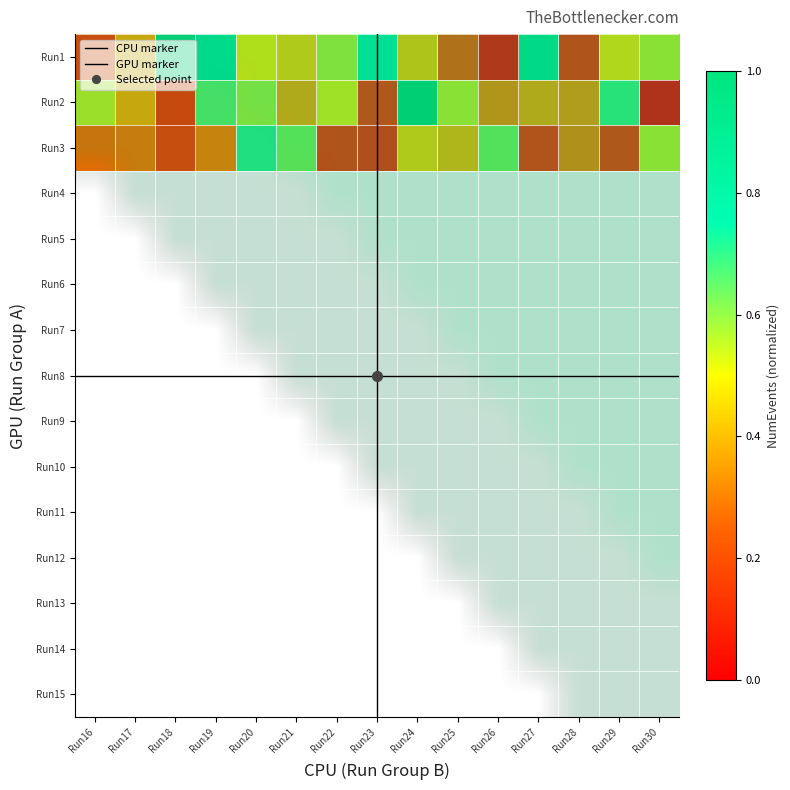

The value of R1 at Run22 is 0.2. True or false?

False